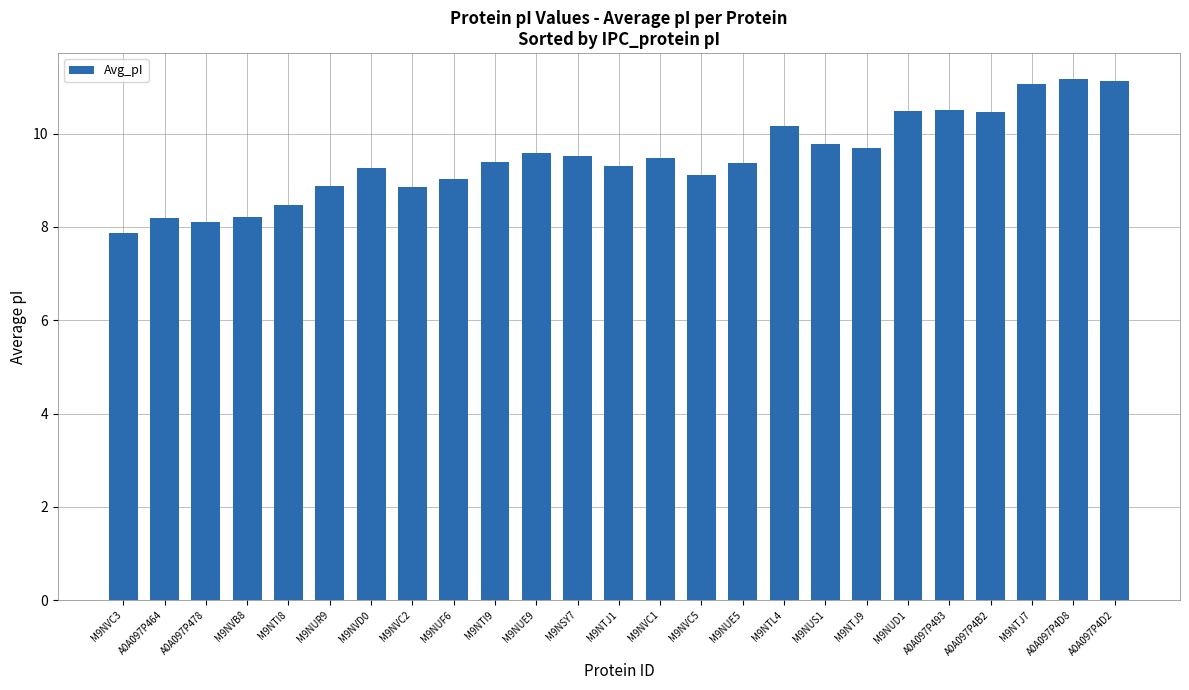

Approximately how many times larger is the value at M9NTI8 compared to M9NTJ7?

0.8